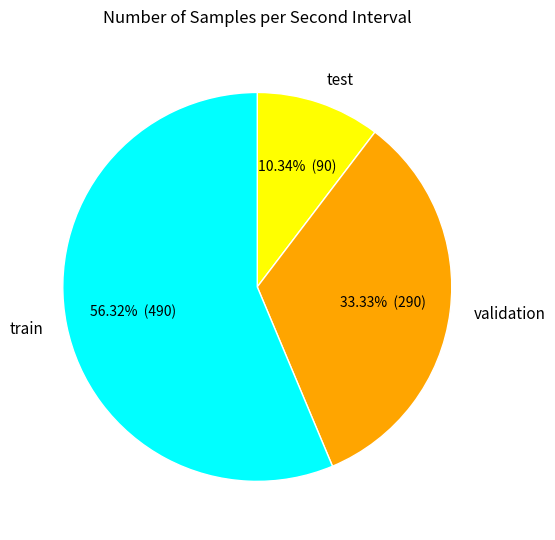

Combined, do train and test account for over 50%?

Yes